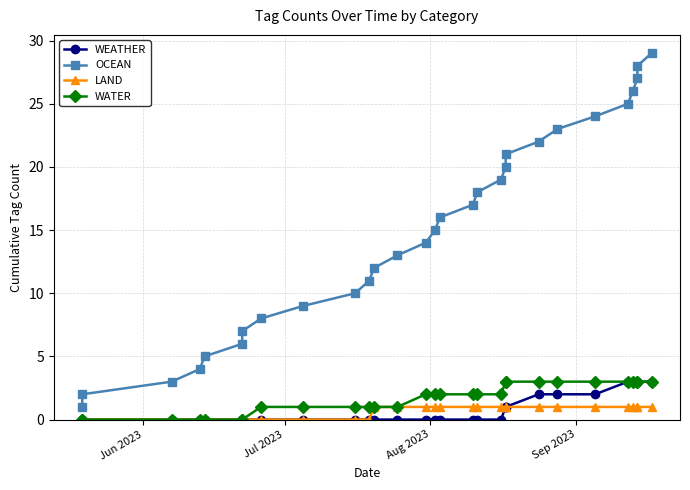

True or false: LAND and OCEAN intersect in this chart.

False